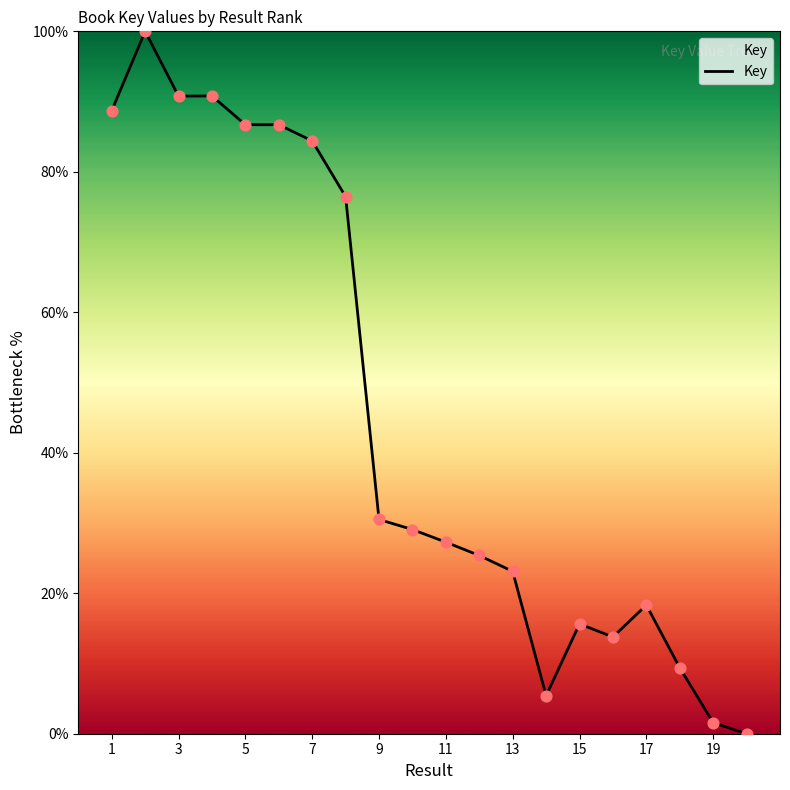

What is the difference between the maximum and minimum values?

100.0